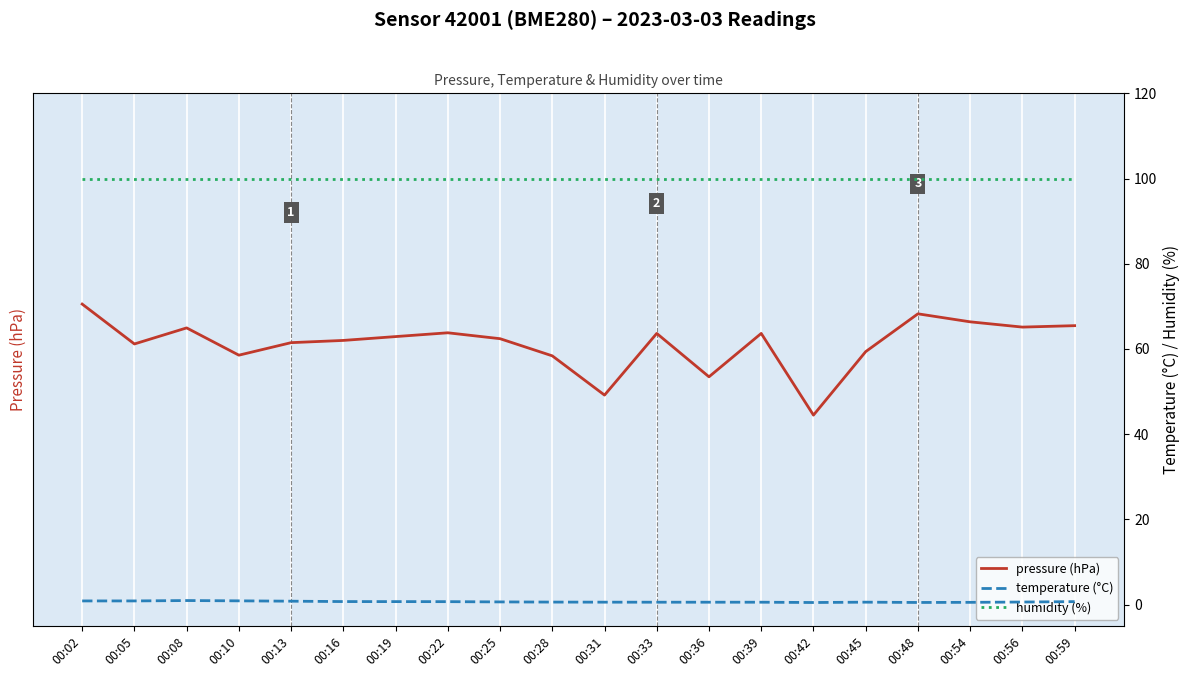

Rank the categories by humidity (%) value from lowest to highest.

00:02, 00:05, 00:08, 00:10, 00:13, 00:16, 00:19, 00:22, 00:25, 00:28, 00:31, 00:33, 00:36, 00:39, 00:42, 00:45, 00:48, 00:54, 00:56, 00:59